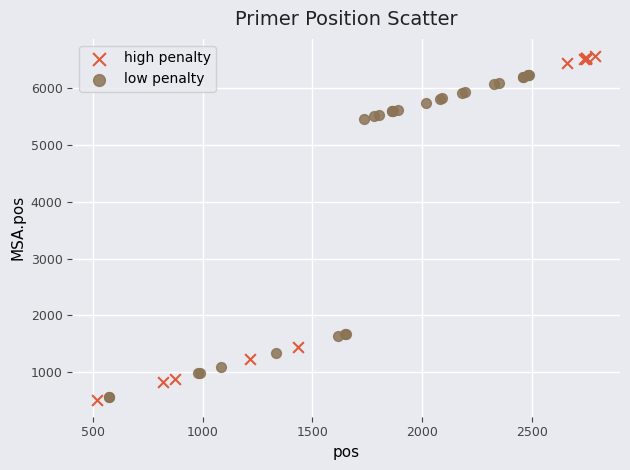

What are all the series names shown in the legend?

high penalty, low penalty